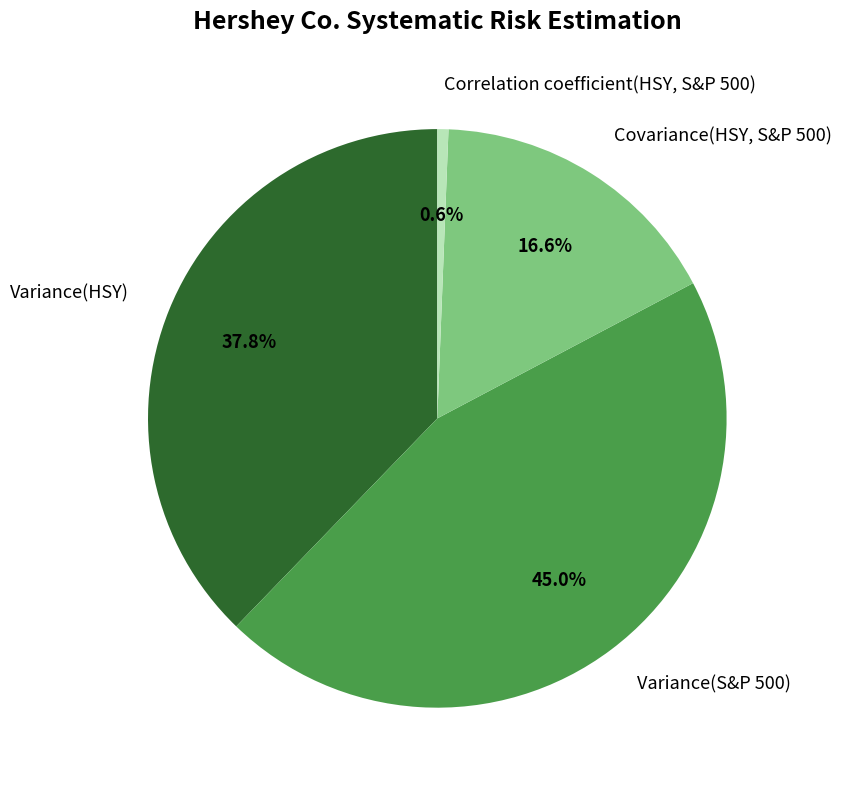

Which slice is the smallest?

Correlation coefficient(HSY, S&P 500)